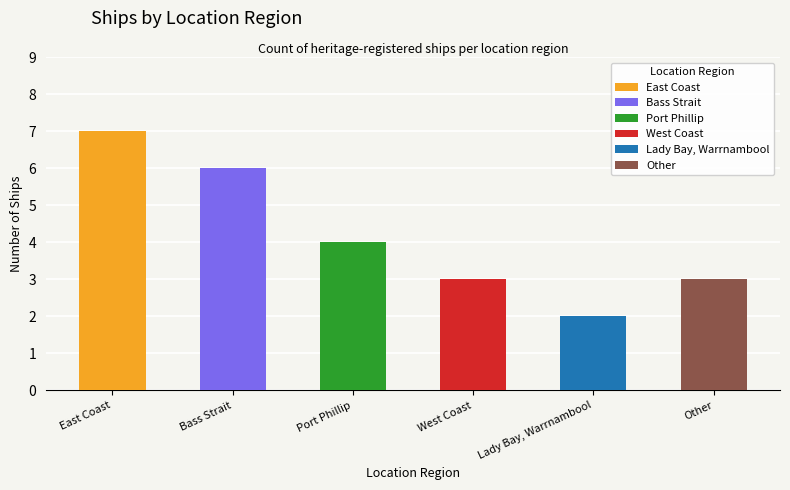

What is the label of the 5th bar from the right?

Bass Strait